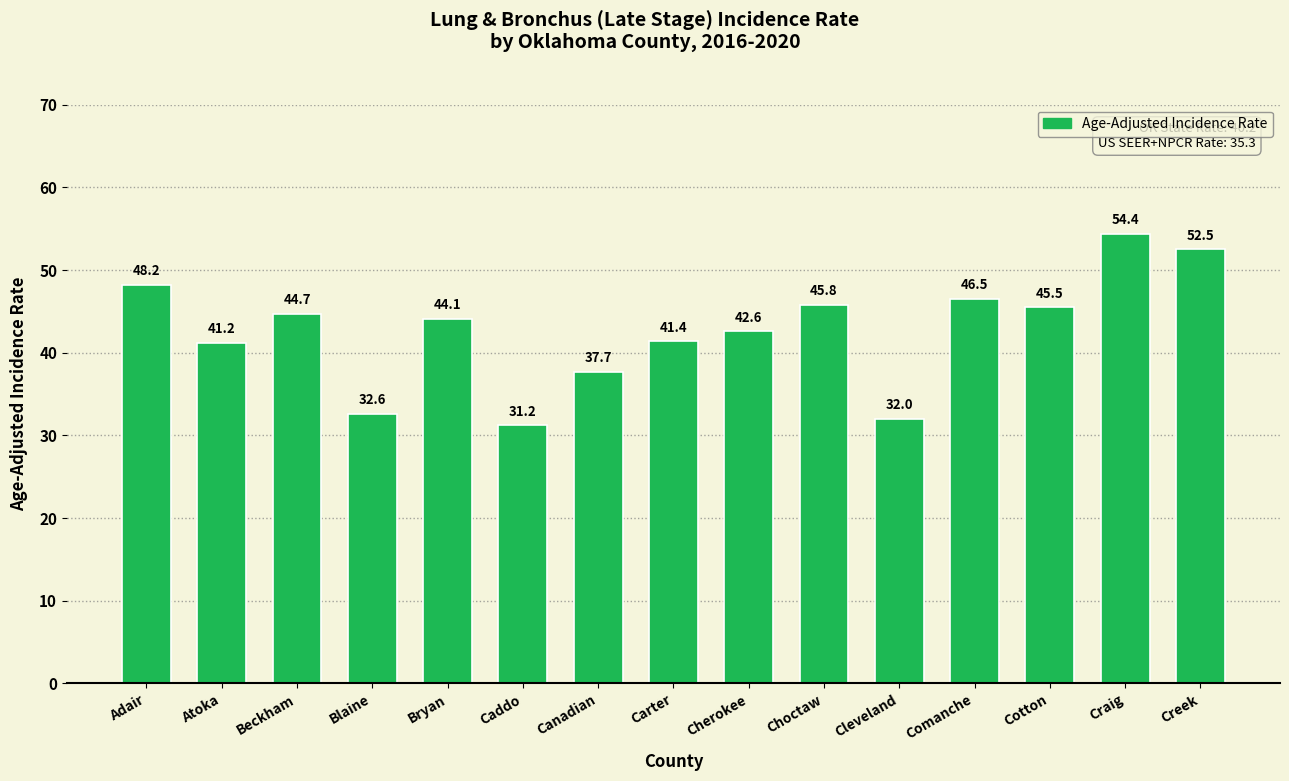

What position from the left is Cleveland?

11